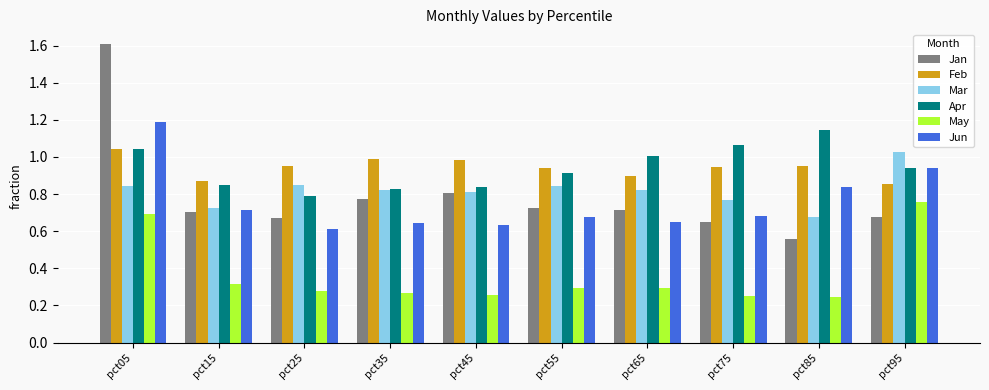

What is the total value across all series at pct55?

4.4